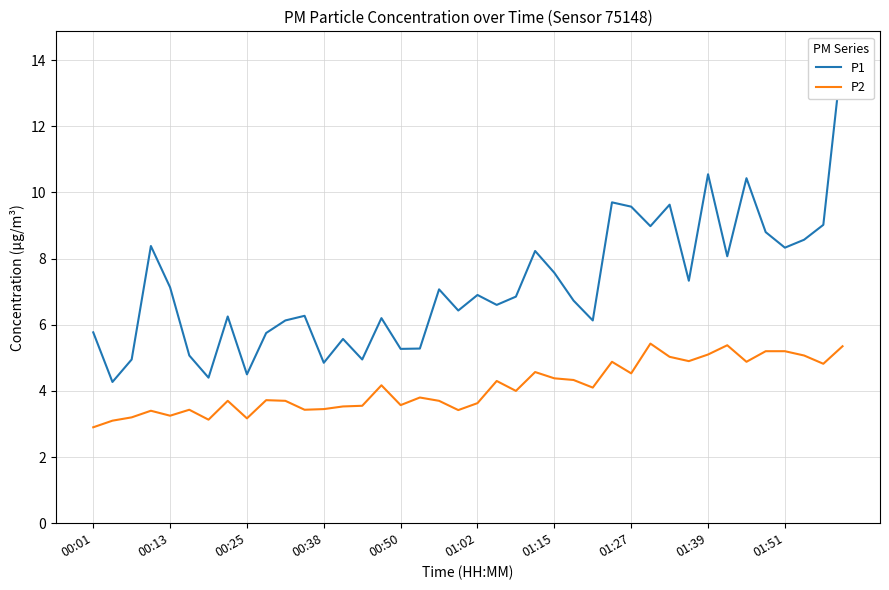

Between 26 and 30, which is larger?

30